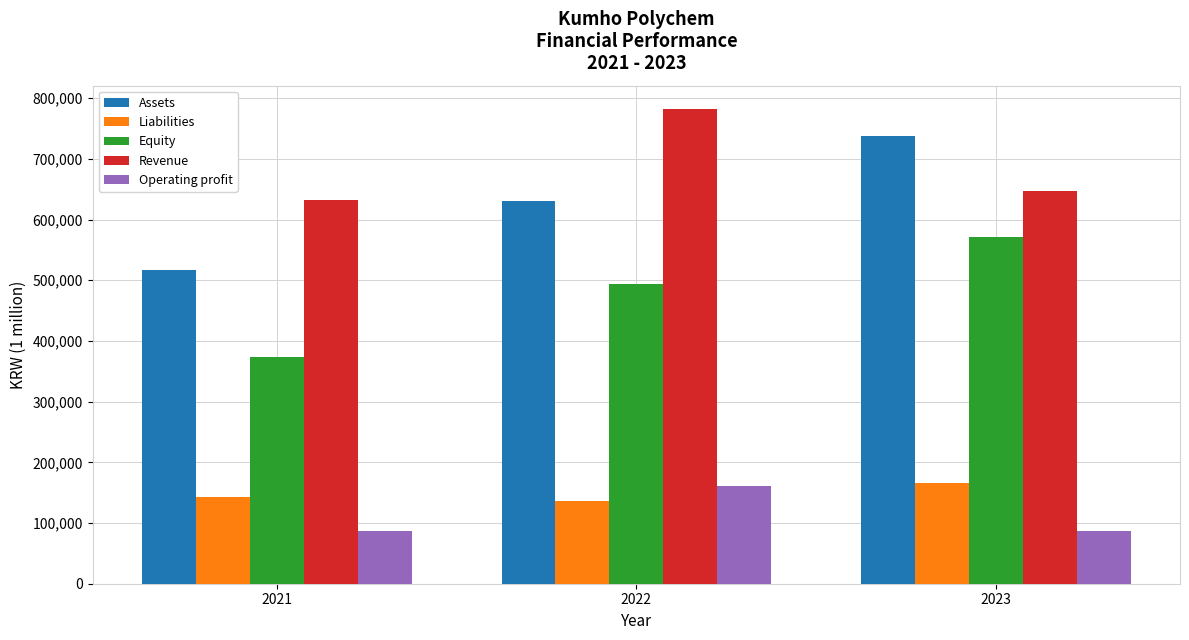

What is the difference between the maximum and minimum values in the Liabilities series?

30411.7